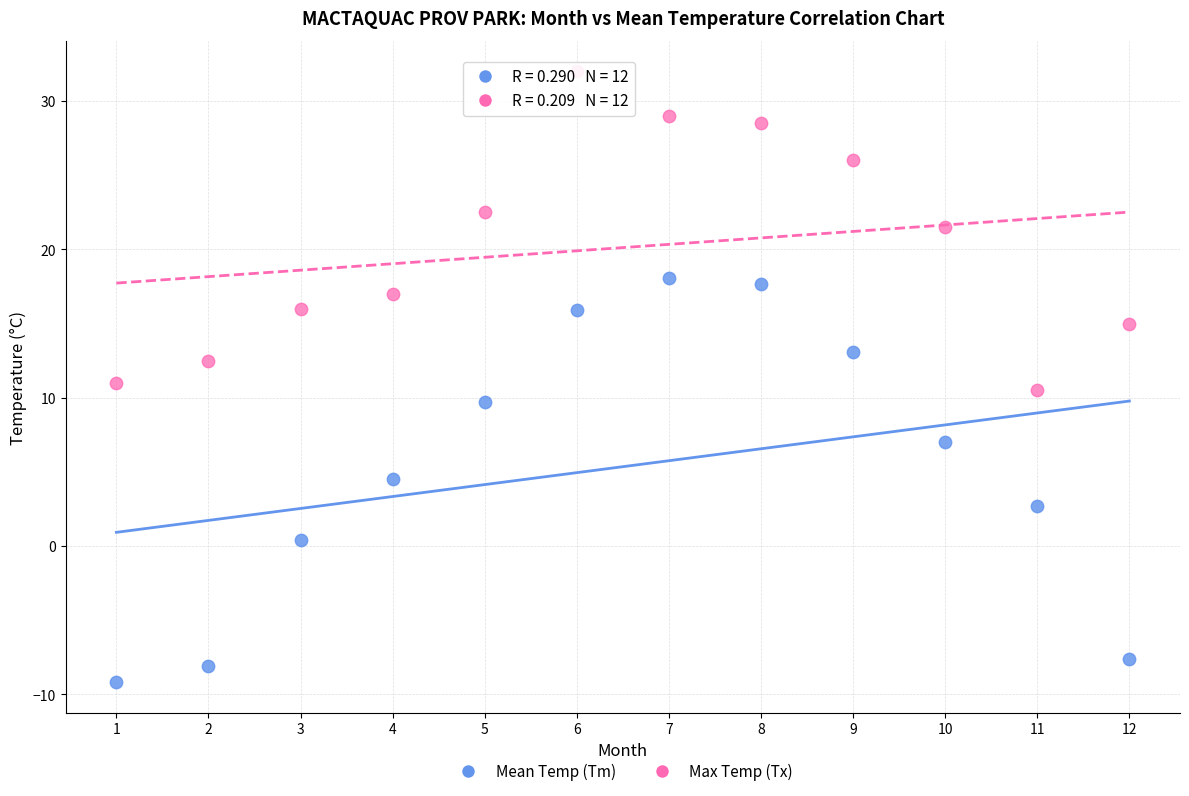

What are all the series names shown in the legend?

Mean Temp (Tm), Max Temp (Tx)